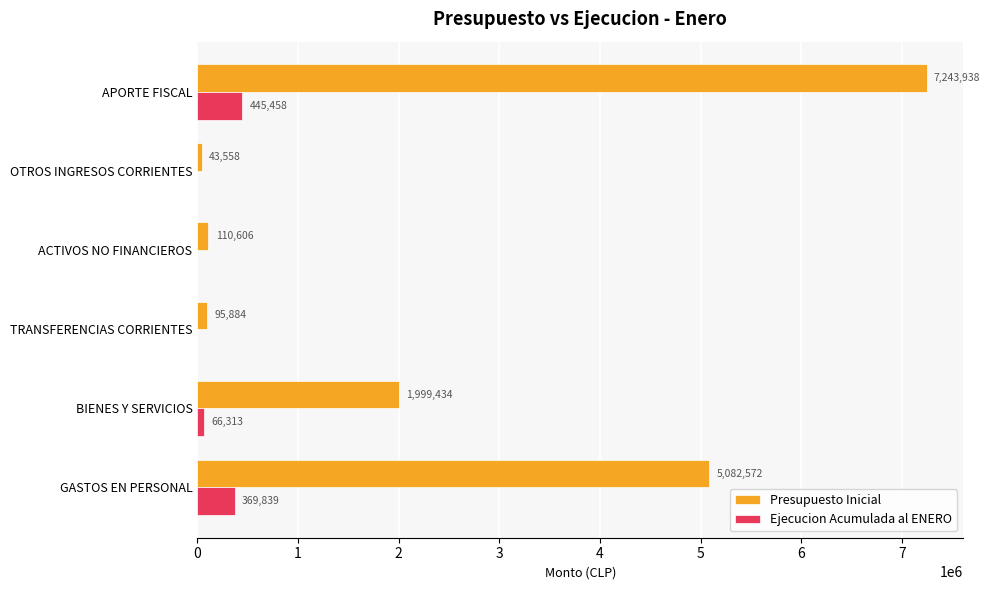

Where is Ejecucion Acumulada al ENERO nearest to the value 222729?

GASTOS EN PERSONAL